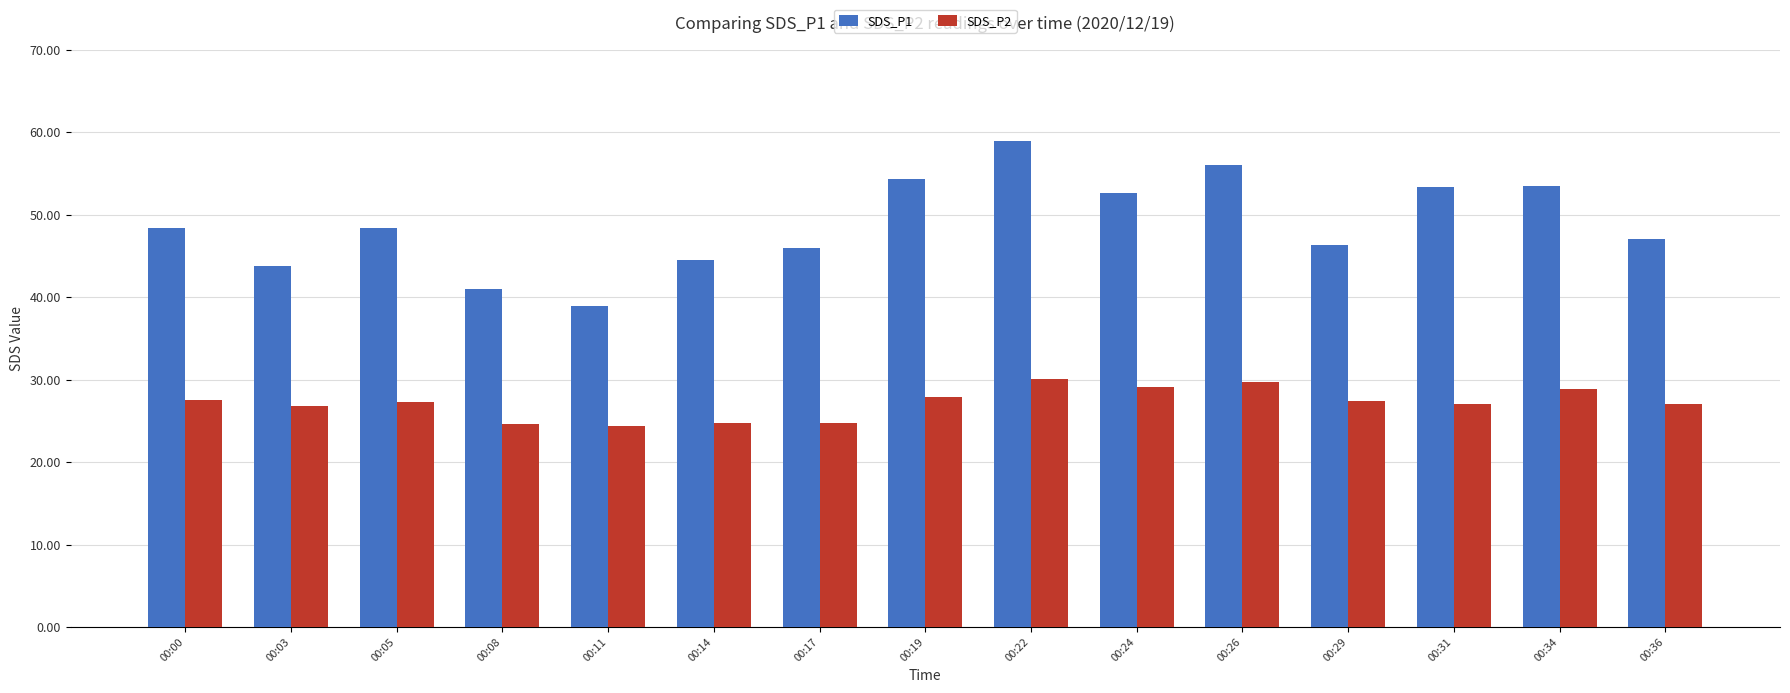

Rank the series by their maximum value, from lowest to highest.

SDS_P2, SDS_P1